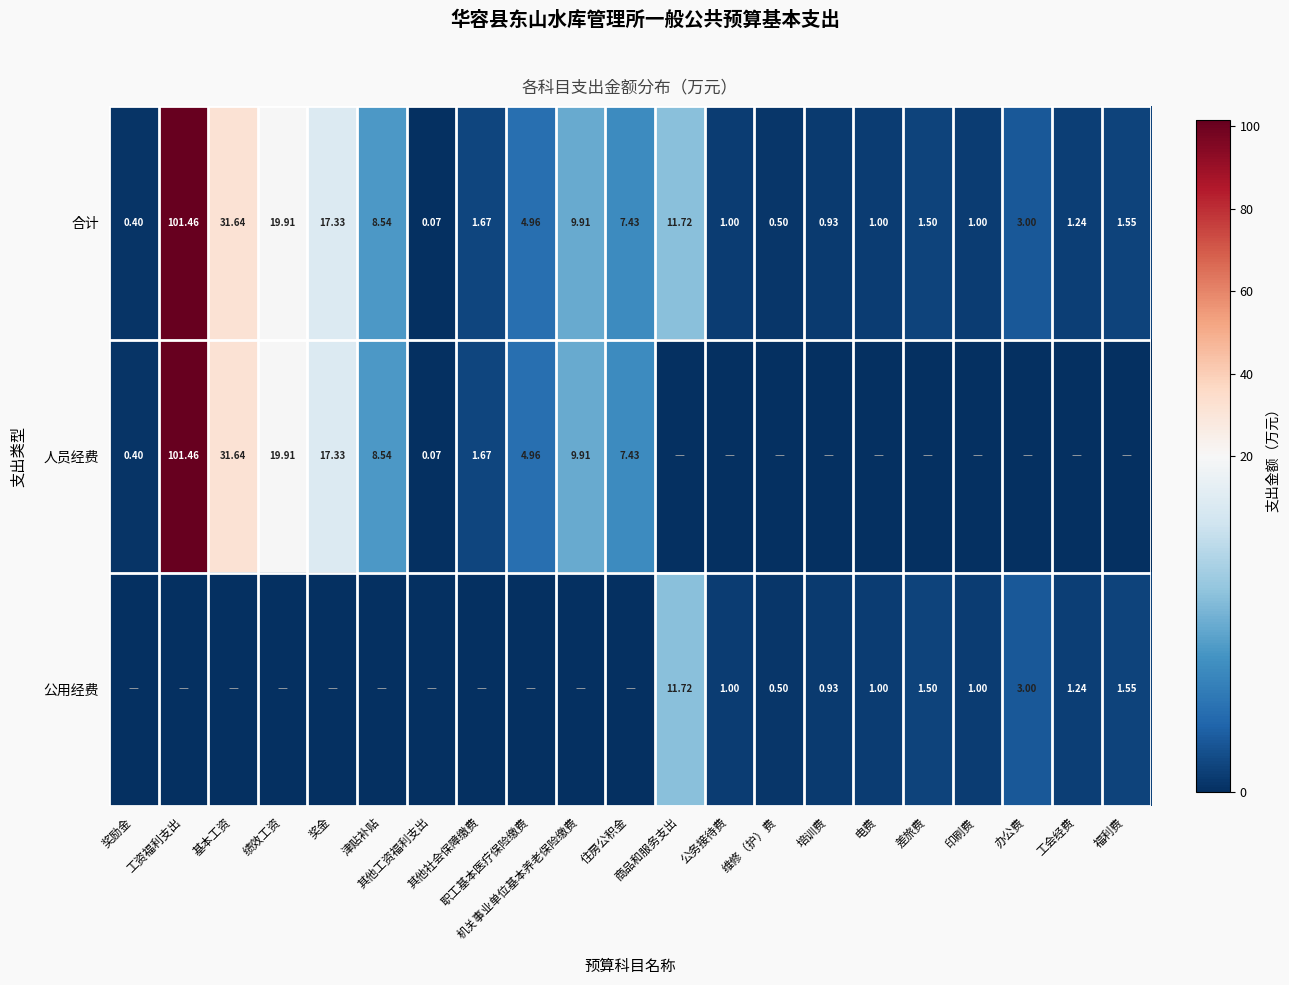

Which series has the largest range (max minus min)?

人员经费